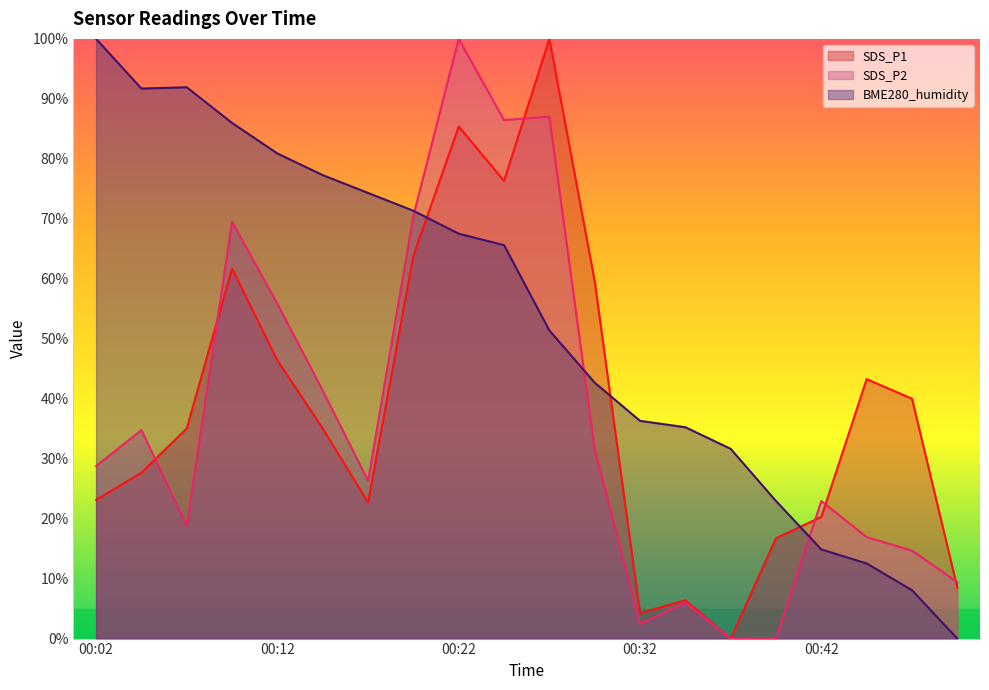

What is the average value of the SDS_P2 series?

36.2